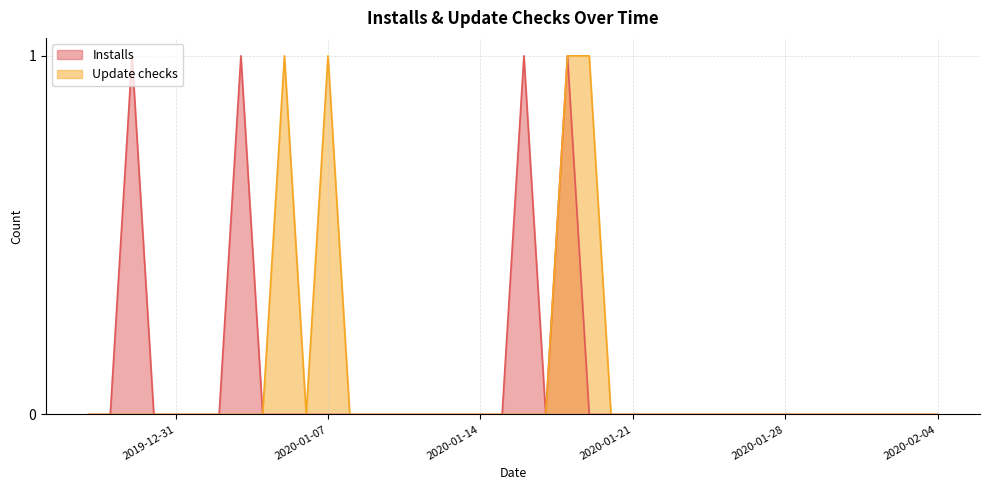

Rank the categories by Installs value from highest to lowest.

2019-12-29, 2020-01-03, 2020-01-16, 2020-01-18, 2019-12-27, 2019-12-28, 2019-12-30, 2019-12-31, 2020-01-01, 2020-01-02, 2020-01-04, 2020-01-05, 2020-01-06, 2020-01-07, 2020-01-08, 2020-01-09, 2020-01-10, 2020-01-11, 2020-01-12, 2020-01-13, 2020-01-14, 2020-01-15, 2020-01-17, 2020-01-19, 2020-01-20, 2020-01-21, 2020-01-22, 2020-01-23, 2020-01-24, 2020-01-25, 2020-01-26, 2020-01-27, 2020-01-28, 2020-01-29, 2020-01-30, 2020-01-31, 2020-02-01, 2020-02-02, 2020-02-03, 2020-02-04